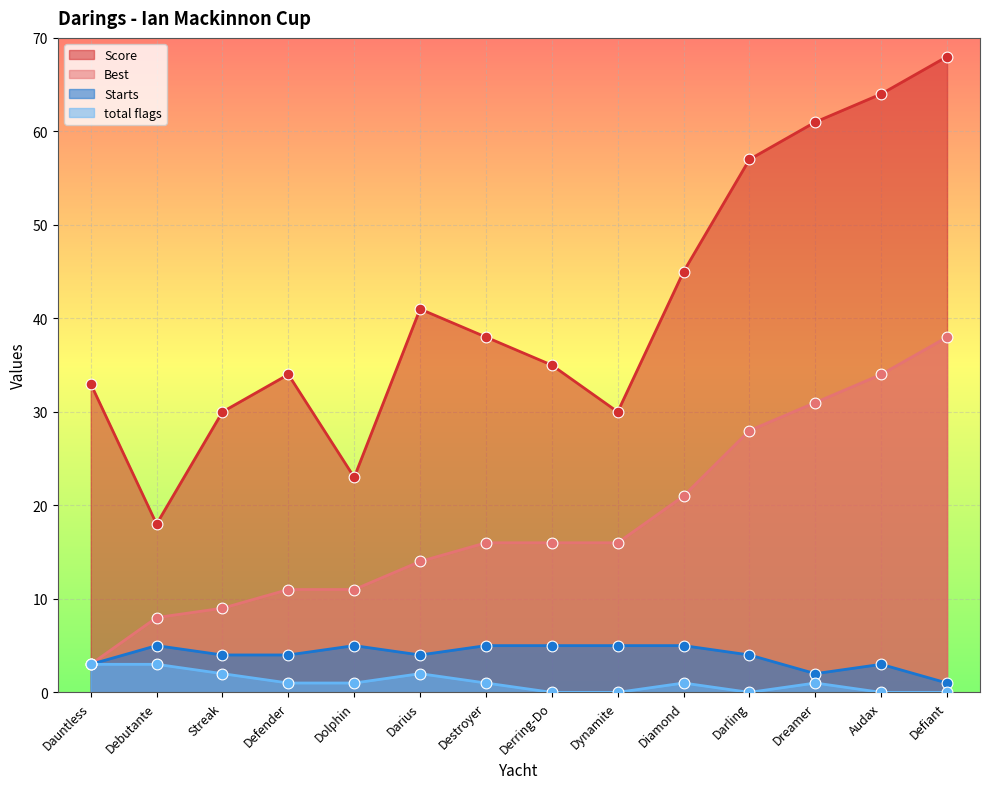

At which category is the sum across all series the highest?

Defiant